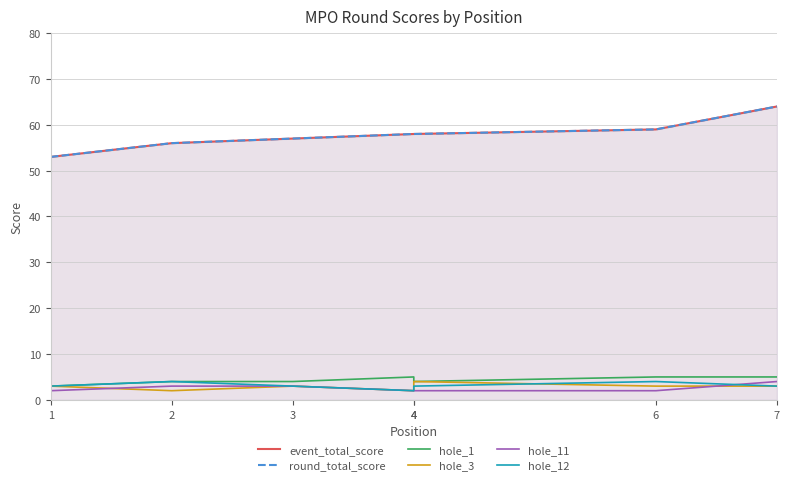

At which label does hole_12 first exceed 3?

2